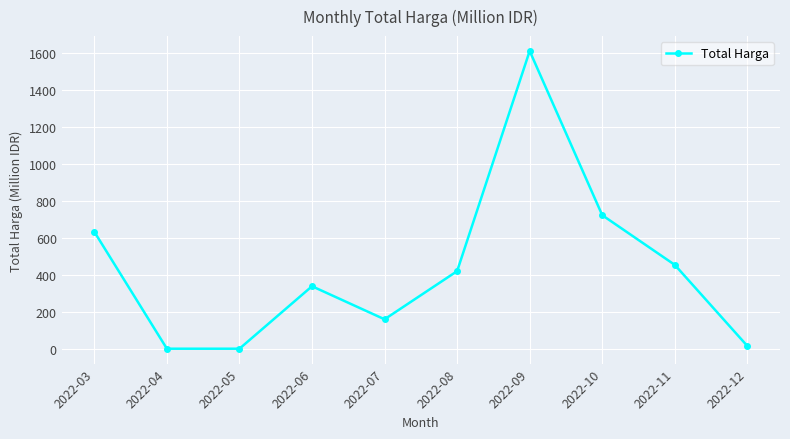

Which category has the highest value across all series?

2022-09